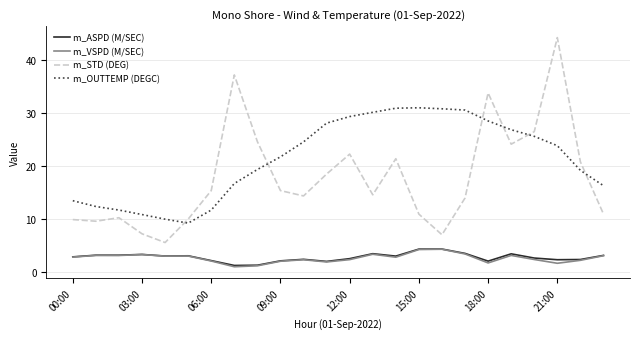

How many intersections are there between m_OUTTEMP (DEGC) and m_STD (DEG)?

6